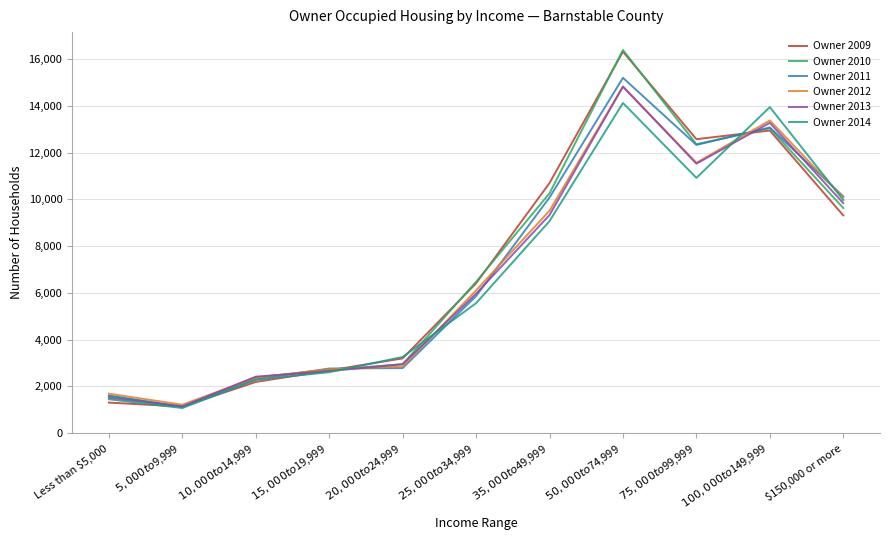

How many lines are shown in the chart?

6